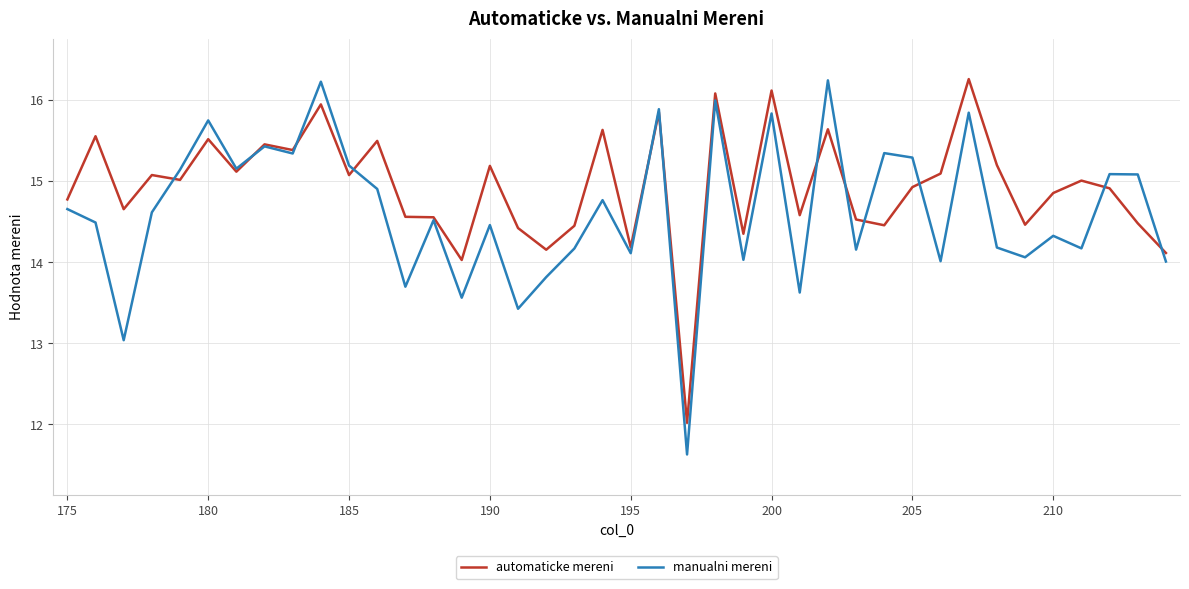

What is the minimum value for manualni mereni?

11.6